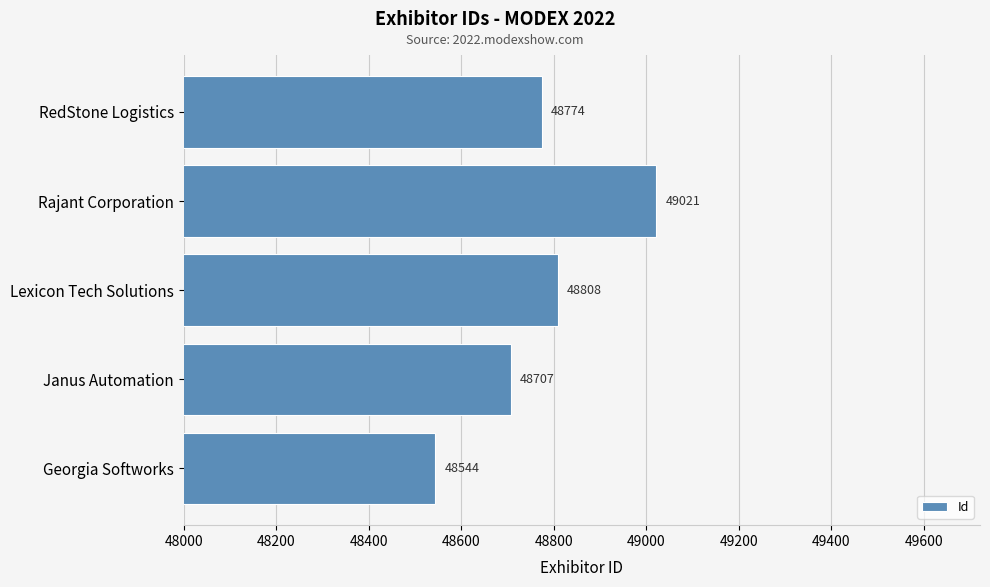

Where is the data nearest to the value 48782?

RedStone Logistics